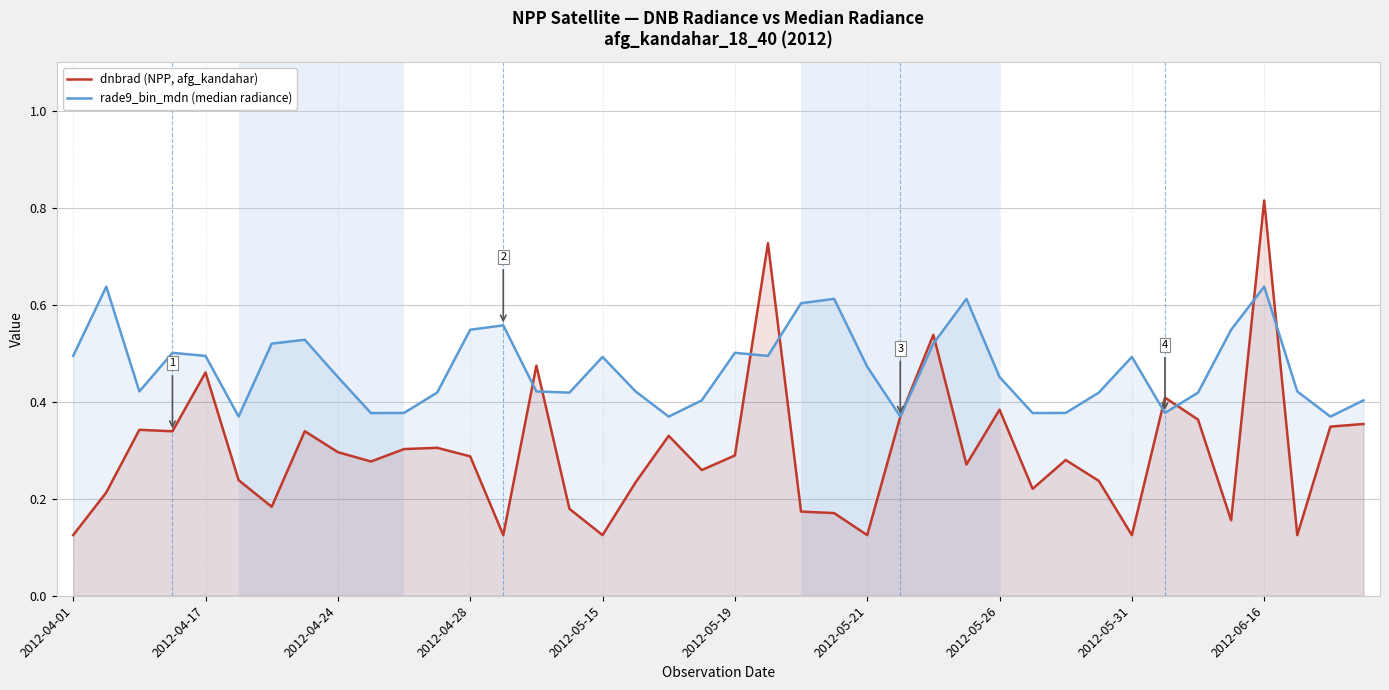

At which category is the sum across all series the highest?

2012-06-16